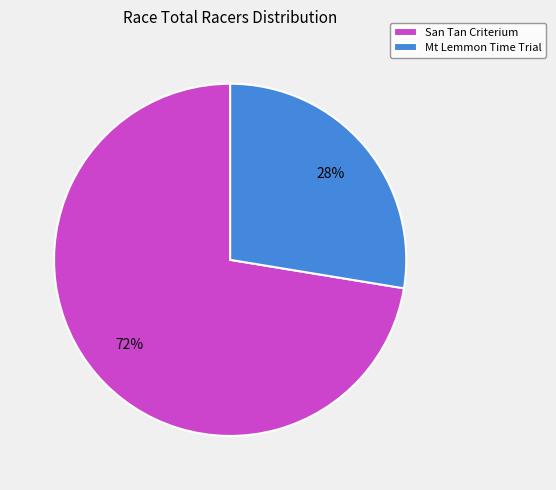

Which slice is the largest?

San Tan Criterium